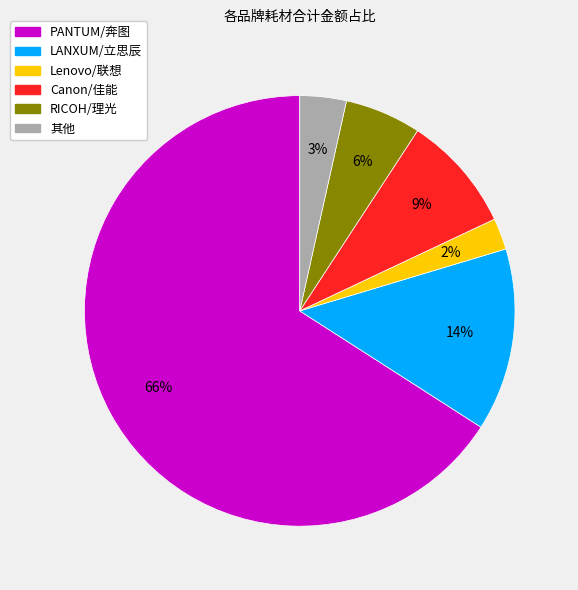

Does Lenovo/联想 represent more than half of the total?

No